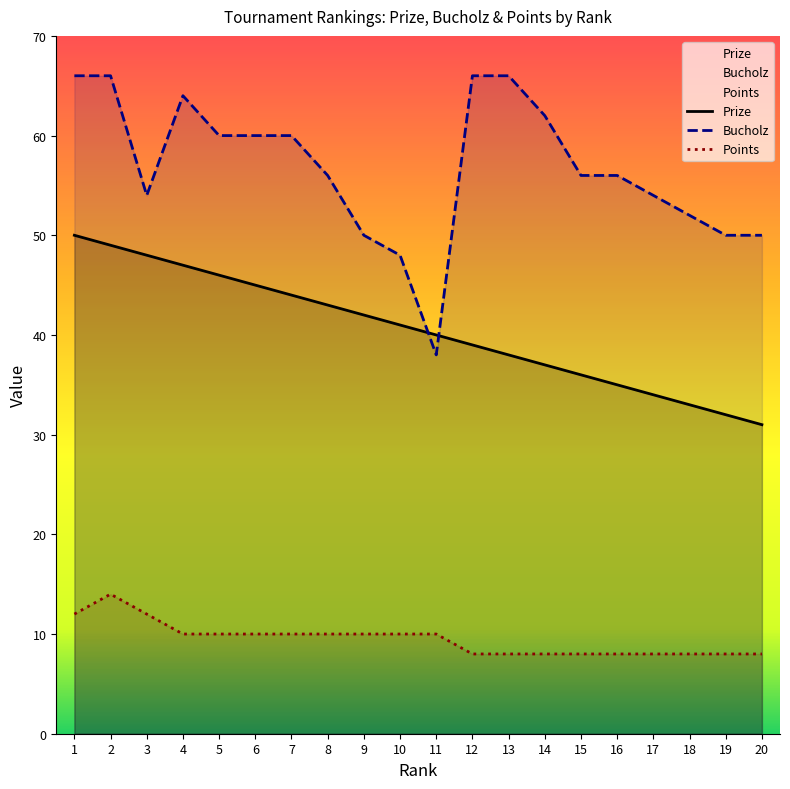

At how many categories does at least one series exceed 34?

20